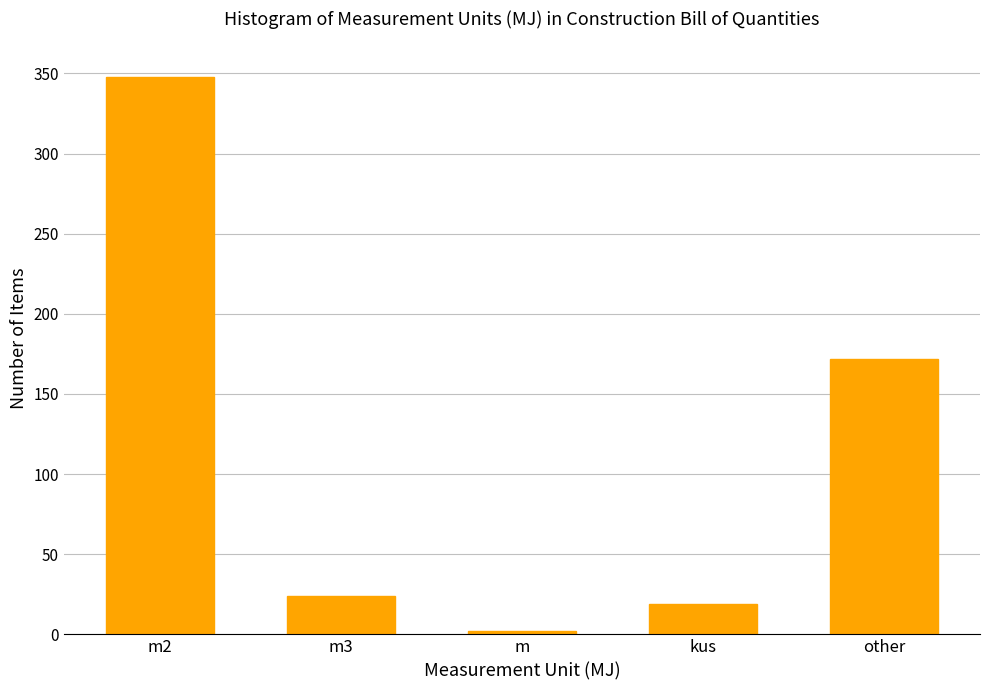

Reading left to right, list all the values displayed in this chart.

348	24	2	19	172